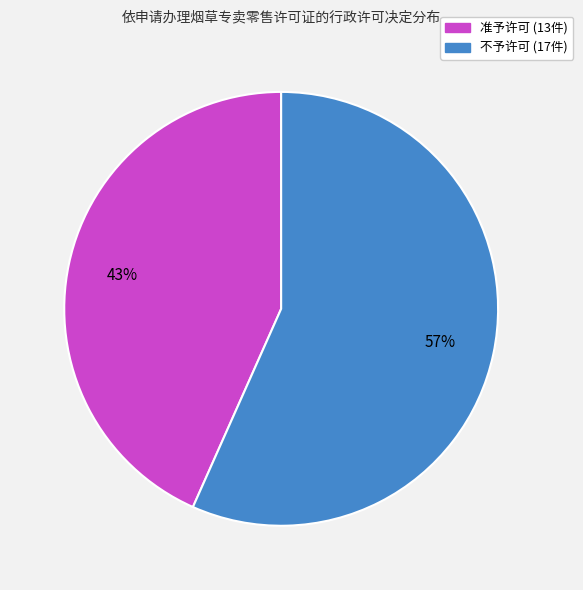

What percentage is the 不予许可 slice, to the nearest percent?

57%